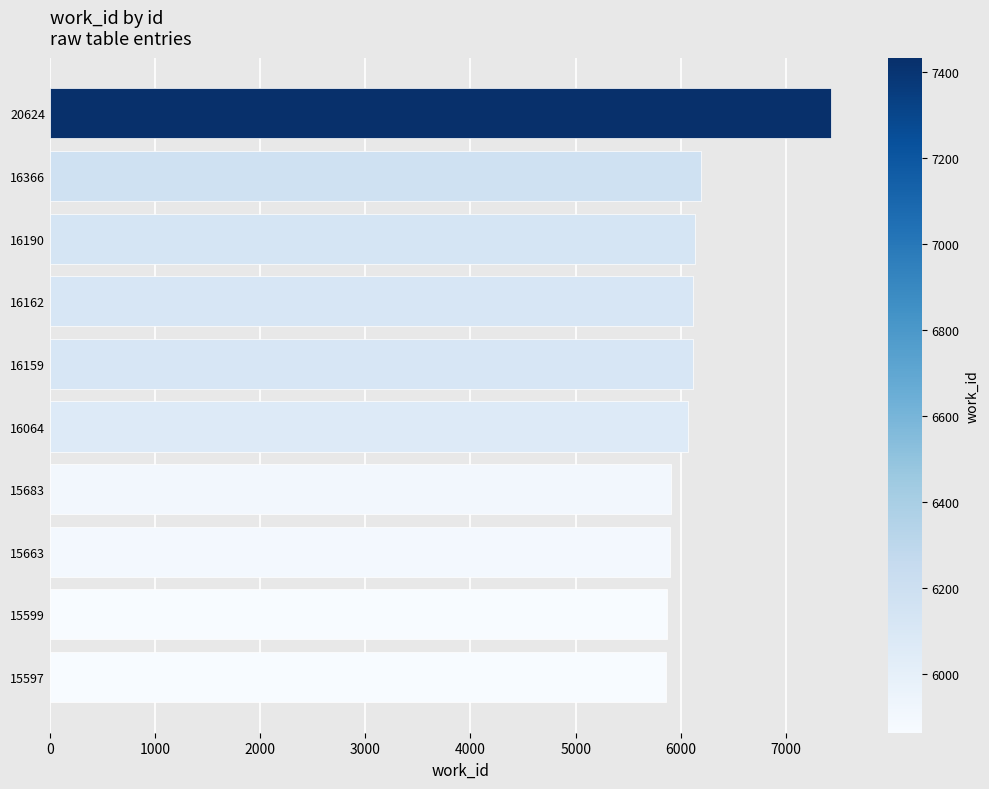

Which label corresponds to the largest value in the chart?

20624